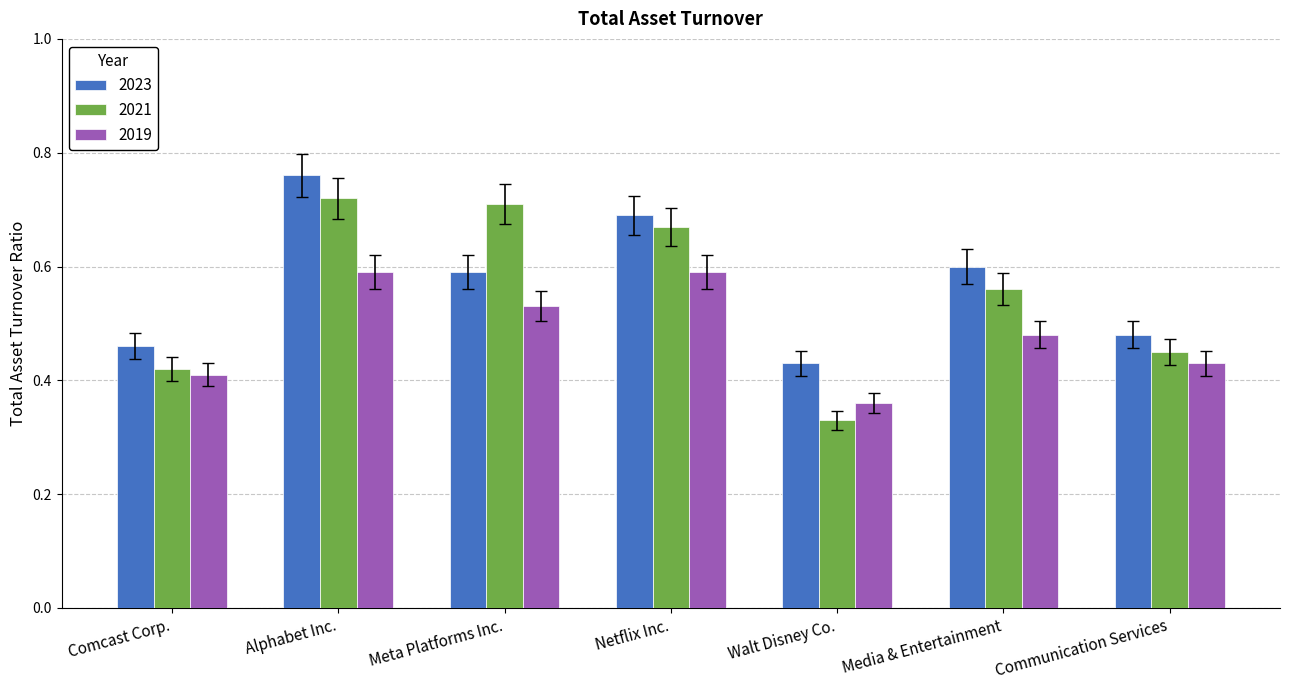

What are all the series names shown in the legend?

2023, 2021, 2019